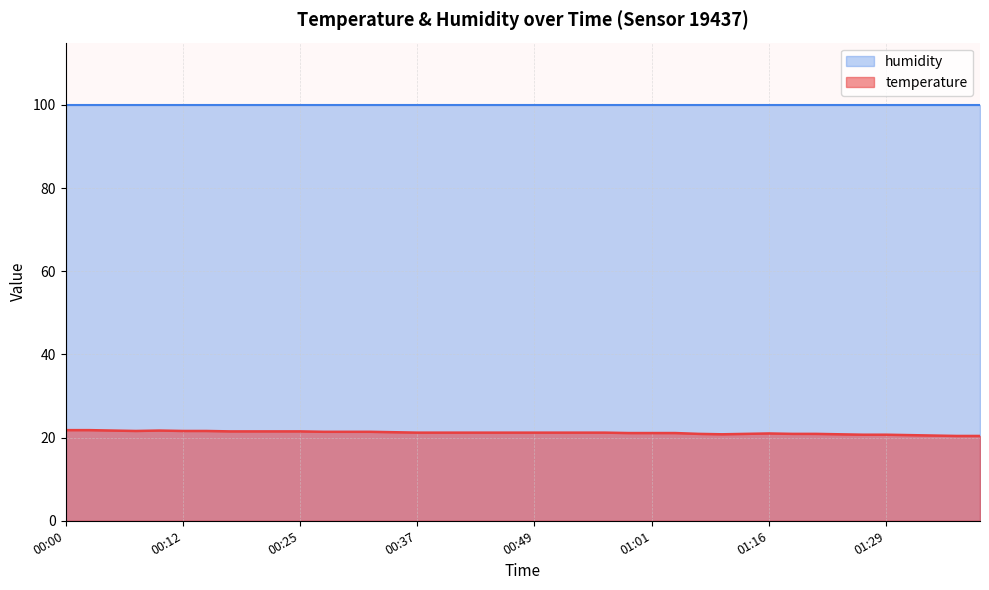

At which label is the value closest to 21?

01:16